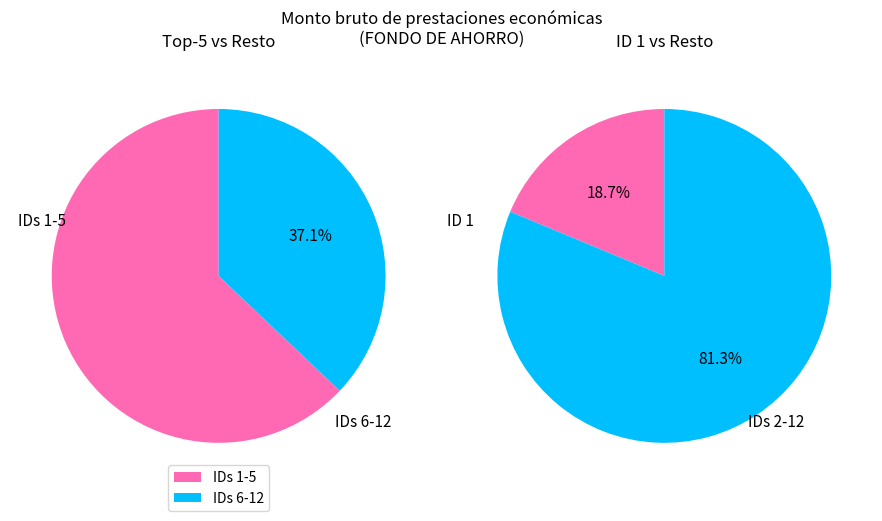

True or false: 2 accounts for 11% of the total.

True